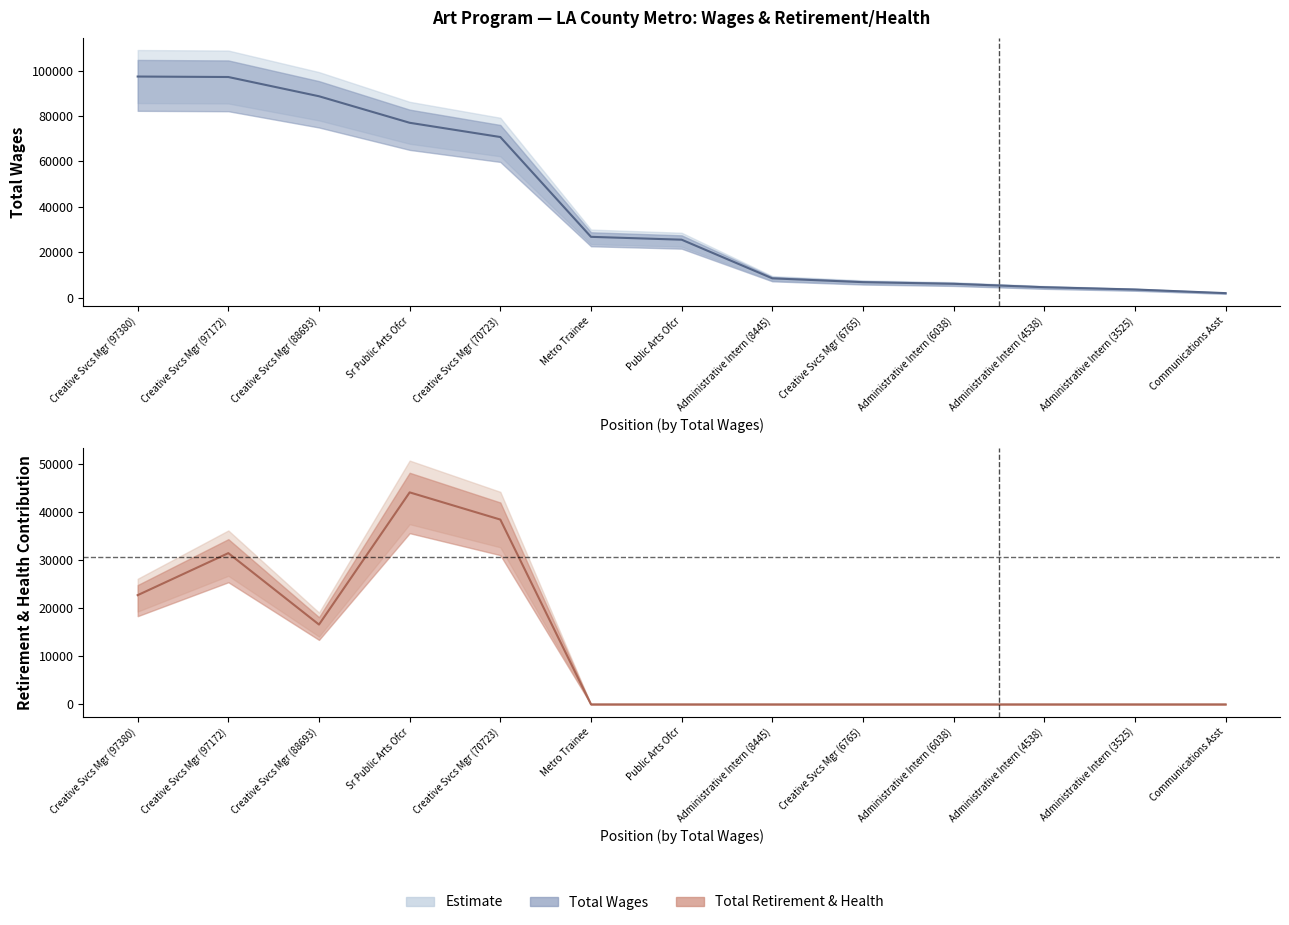

At which label is Total Retirement & Health Contribution closest to 22053?

Creative Svcs Mgr (97380)